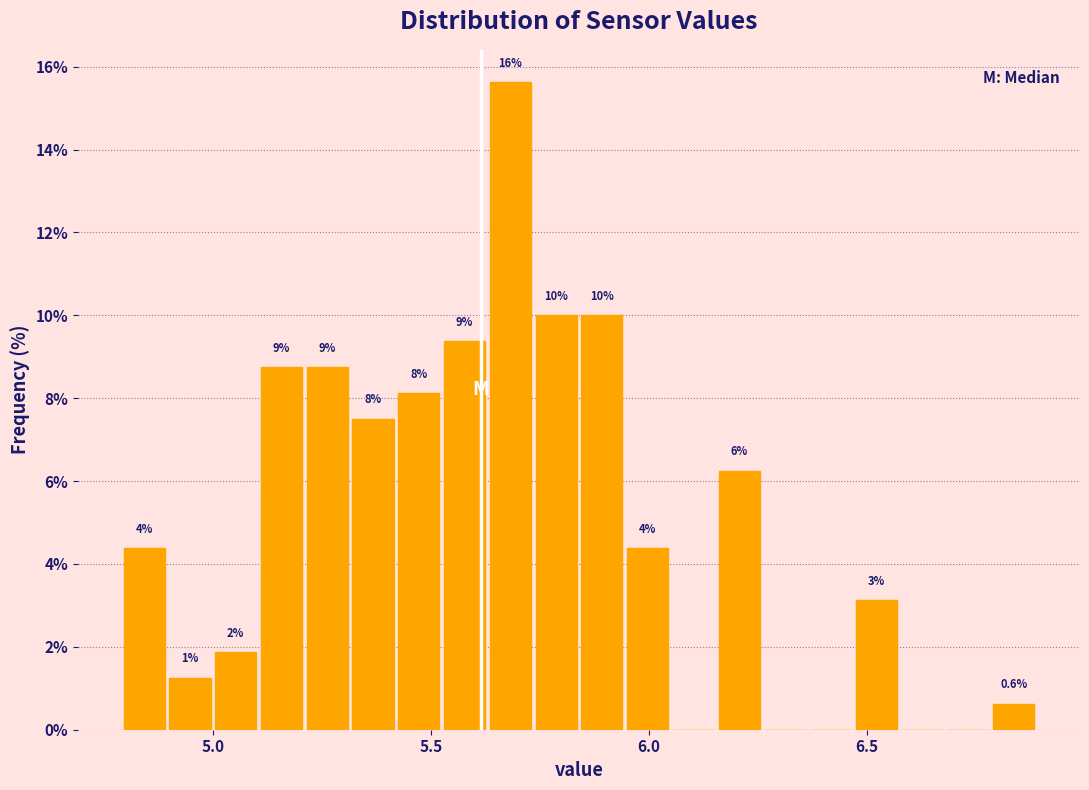

Around what value on the x-axis is the tallest bar? Give the approximate position of its centre, as read against the axis.

5.70